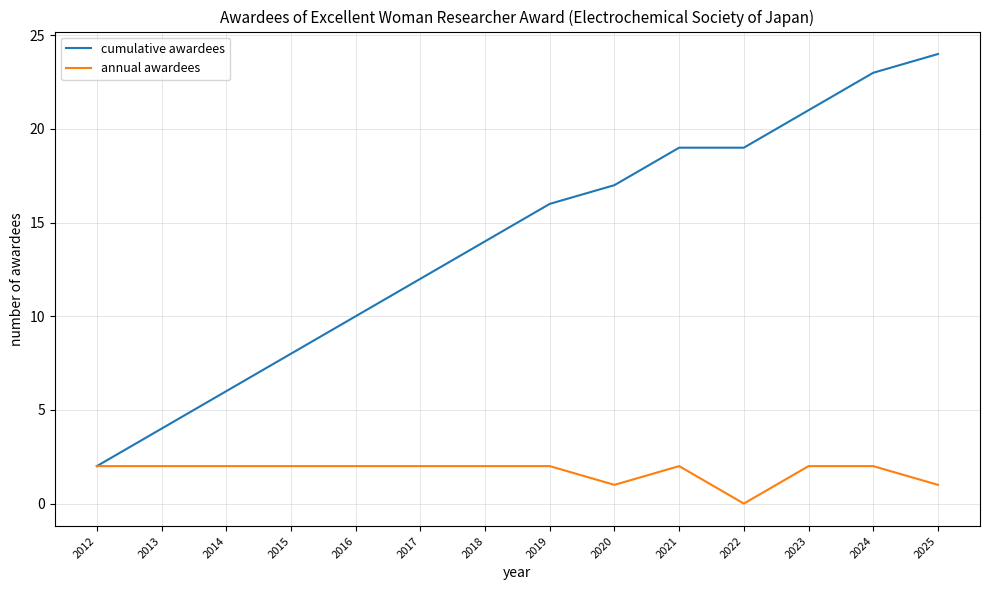

True or false: cumulative awardees has a value of 23 at 2024.

True